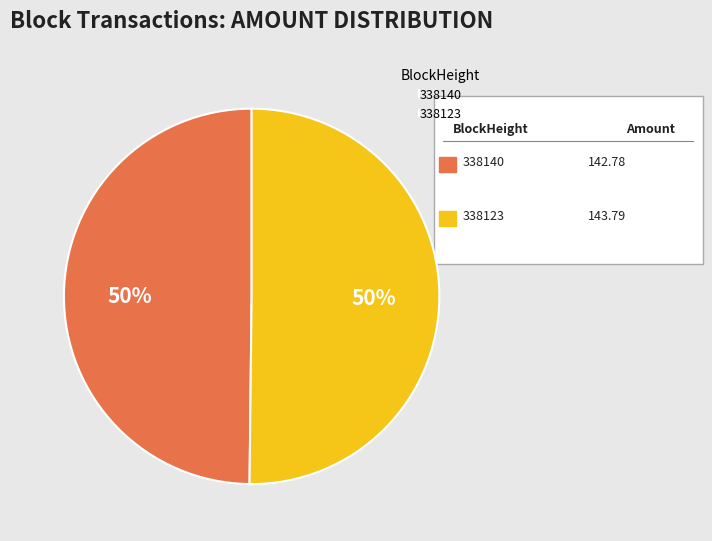

Combined, do 338140 and 338123 account for over 50%?

Yes